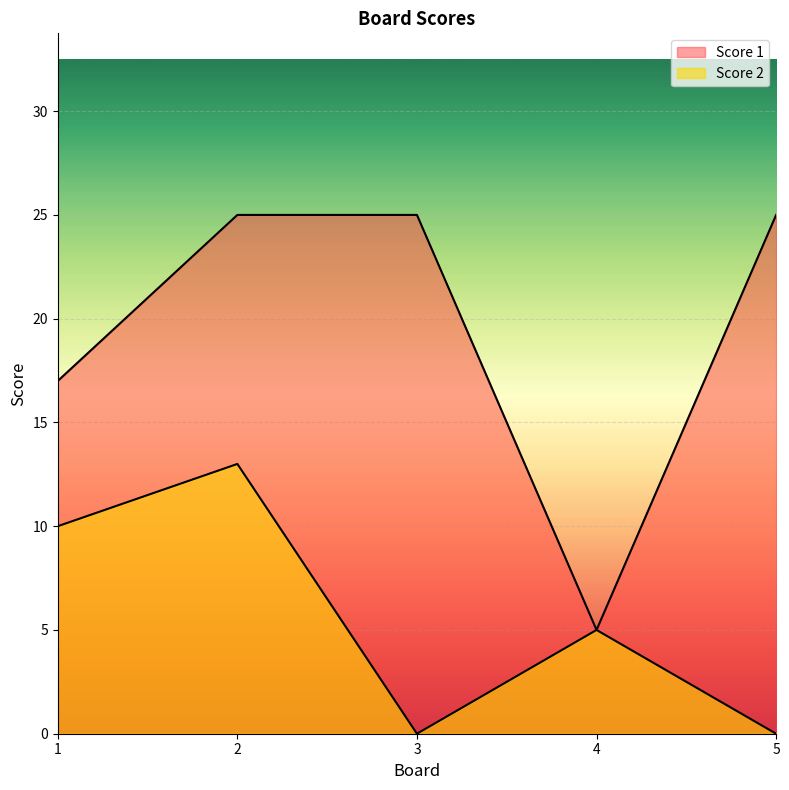

The Score 1 series shows 36 at 2. True or false?

False